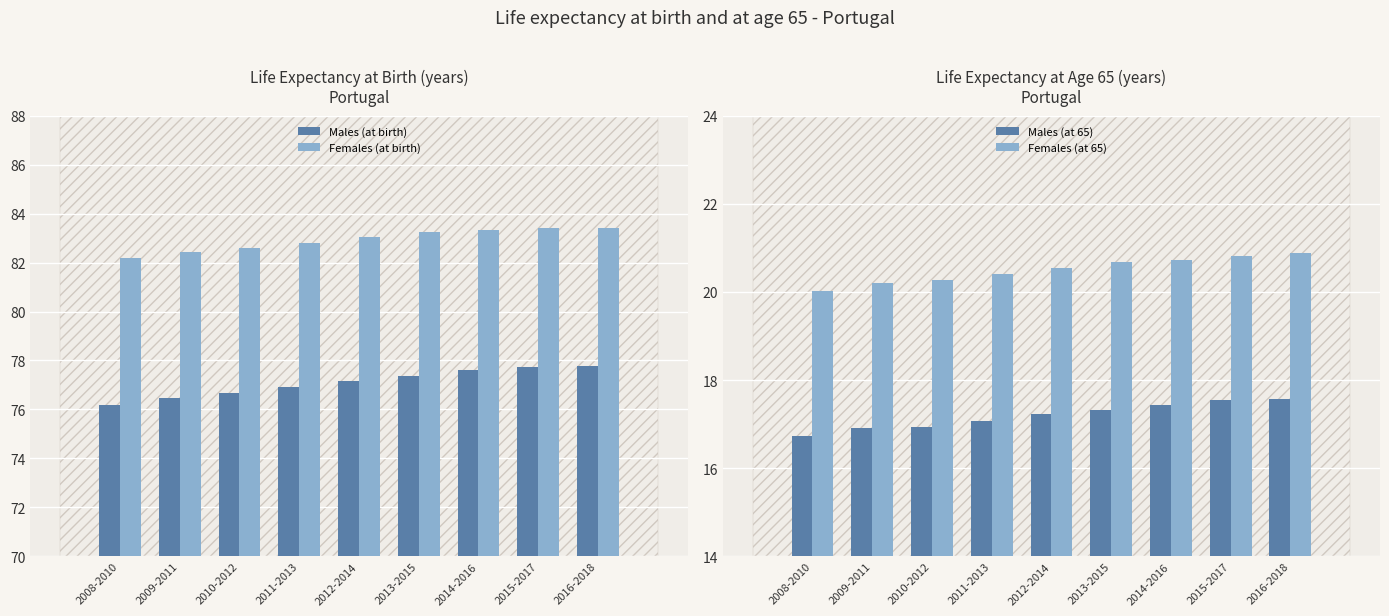

List the labels in order of Females (at birth) value, smallest first.

2008-2010, 2009-2011, 2010-2012, 2011-2013, 2012-2014, 2013-2015, 2014-2016, 2015-2017, 2016-2018